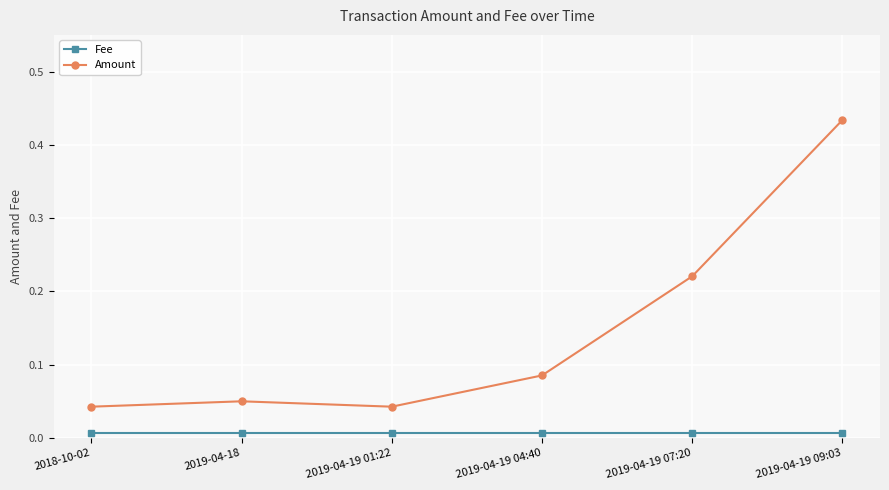

Rank the series at 2019-04-19 07:20 from highest to lowest value.

Amount, Fee